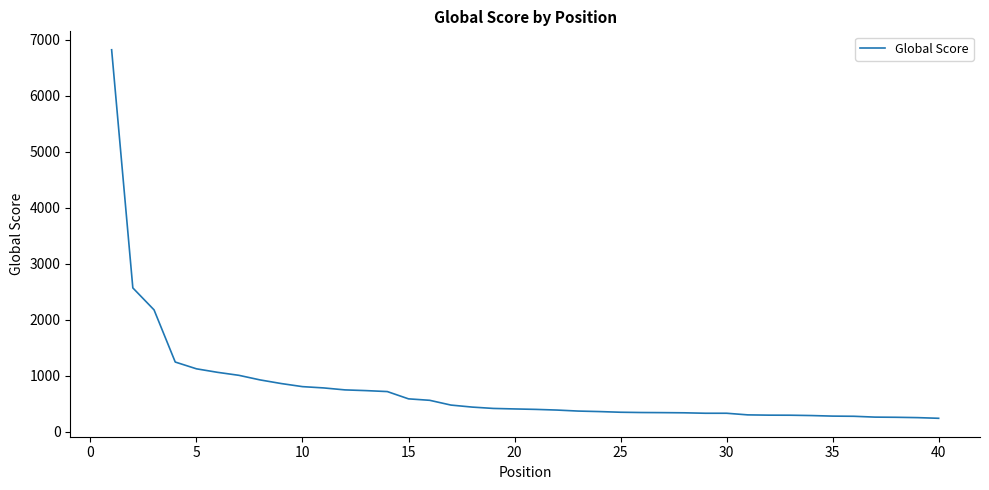

What is the greatest value displayed?

6817